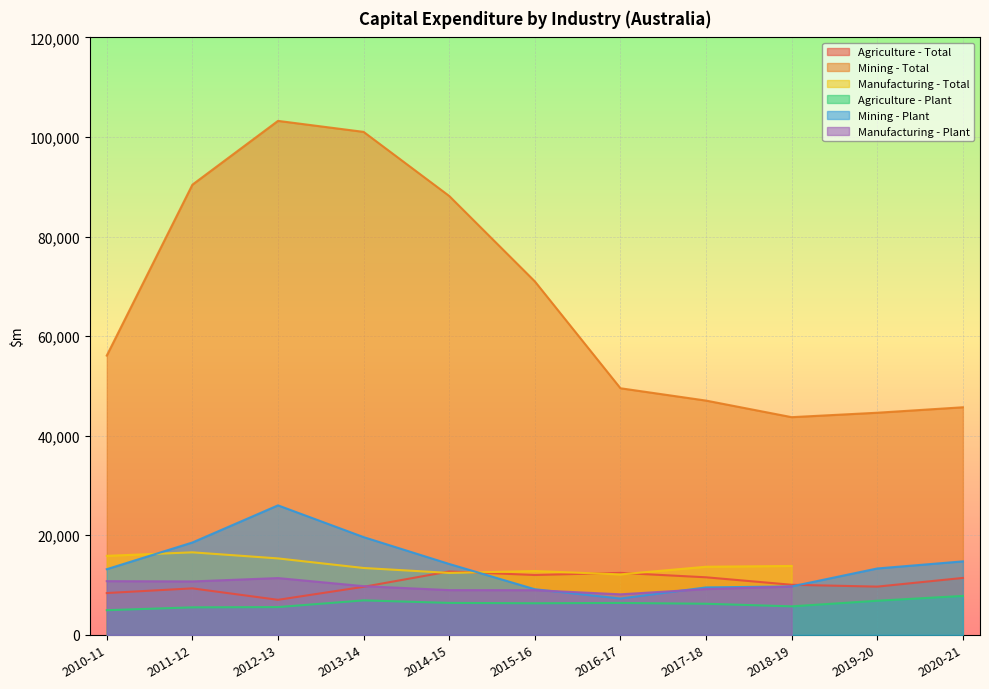

What is the value of the Mining - Plant point at the 11th from the left?

14756